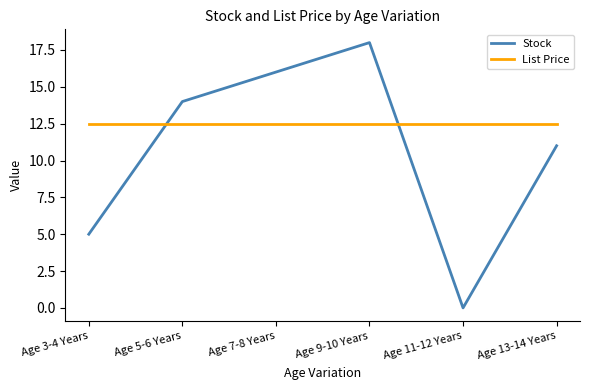

List the series in order of their peak value, highest first.

Stock, List Price